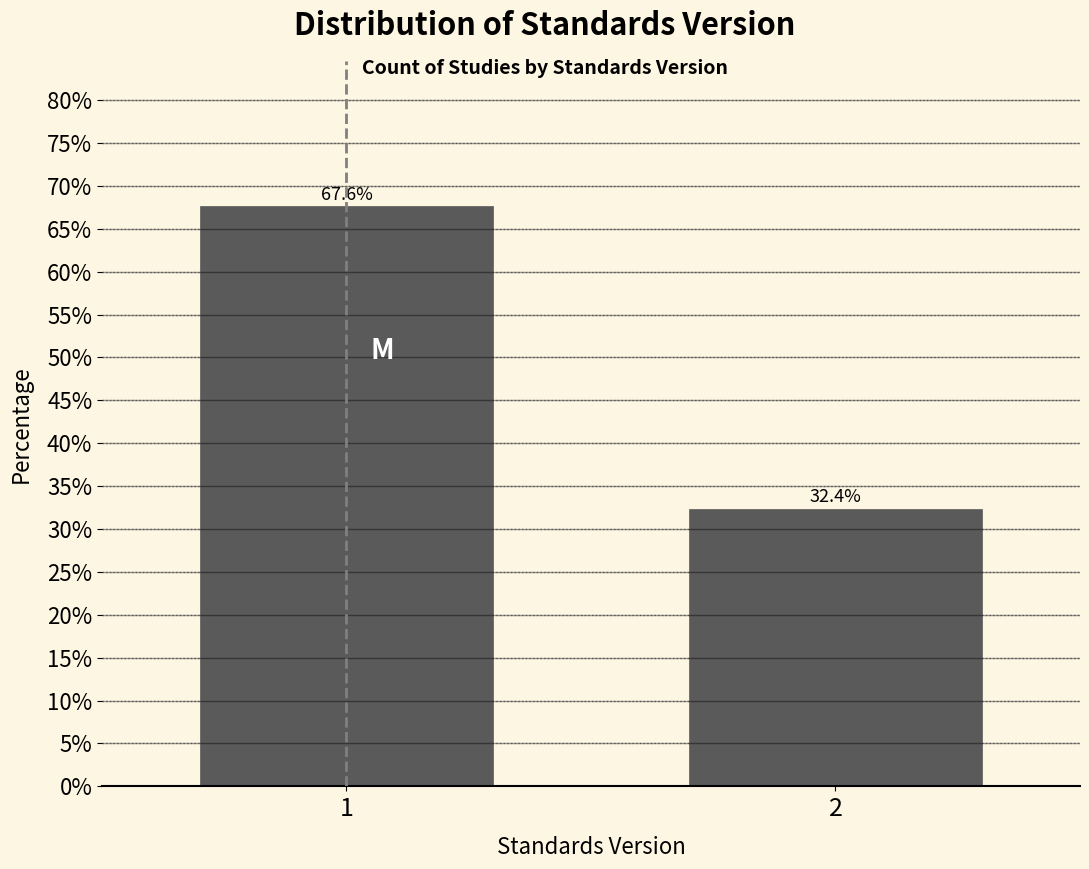

Reading left to right, list all the values displayed in this chart.

67.6	32.4